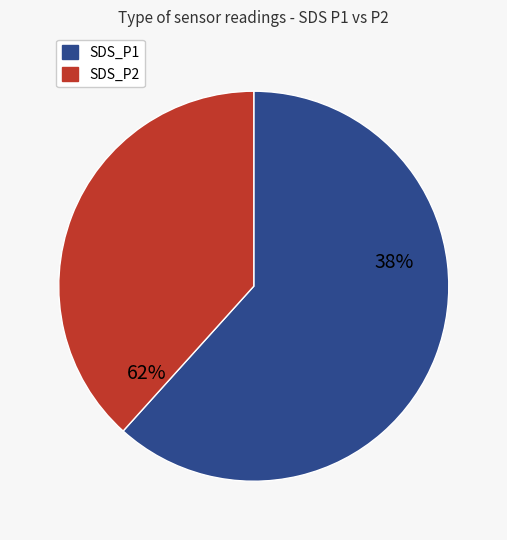

Count the number of slices in the pie.

2